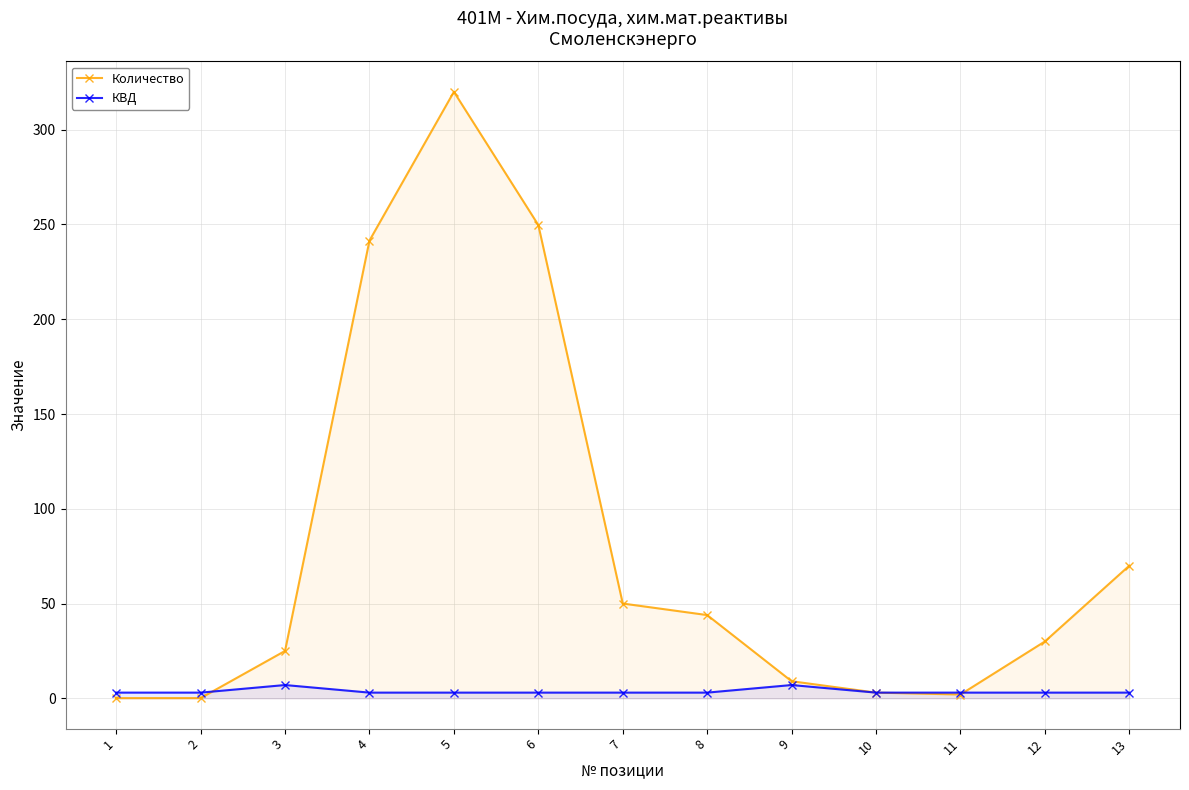

What is the total value across all series at 12?

33.0